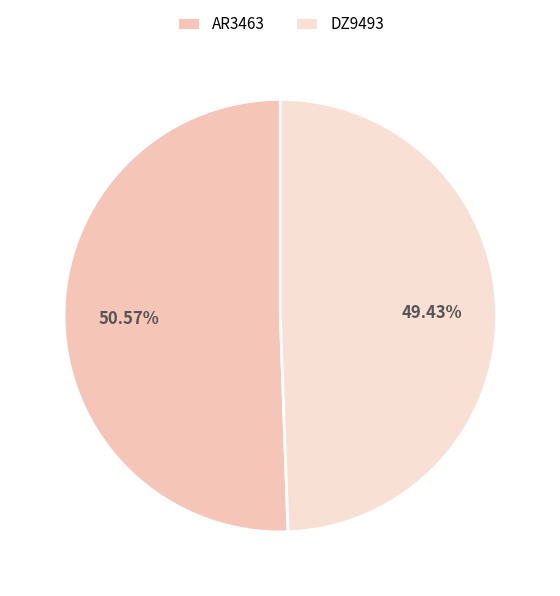

Is it true that AR3463 is 51% of the pie?

True